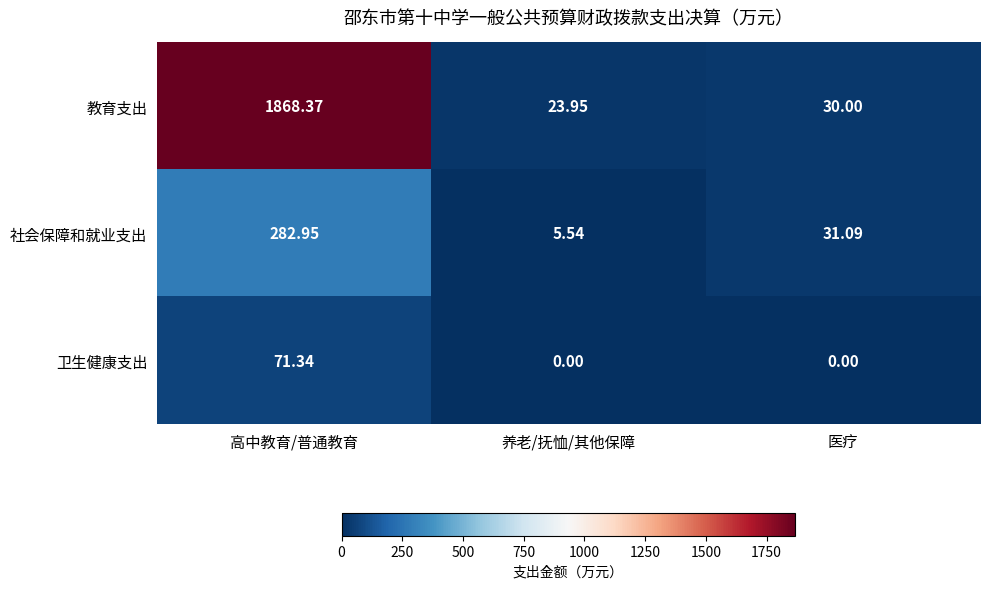

Which category has the highest value across all series?

高中教育/普通教育